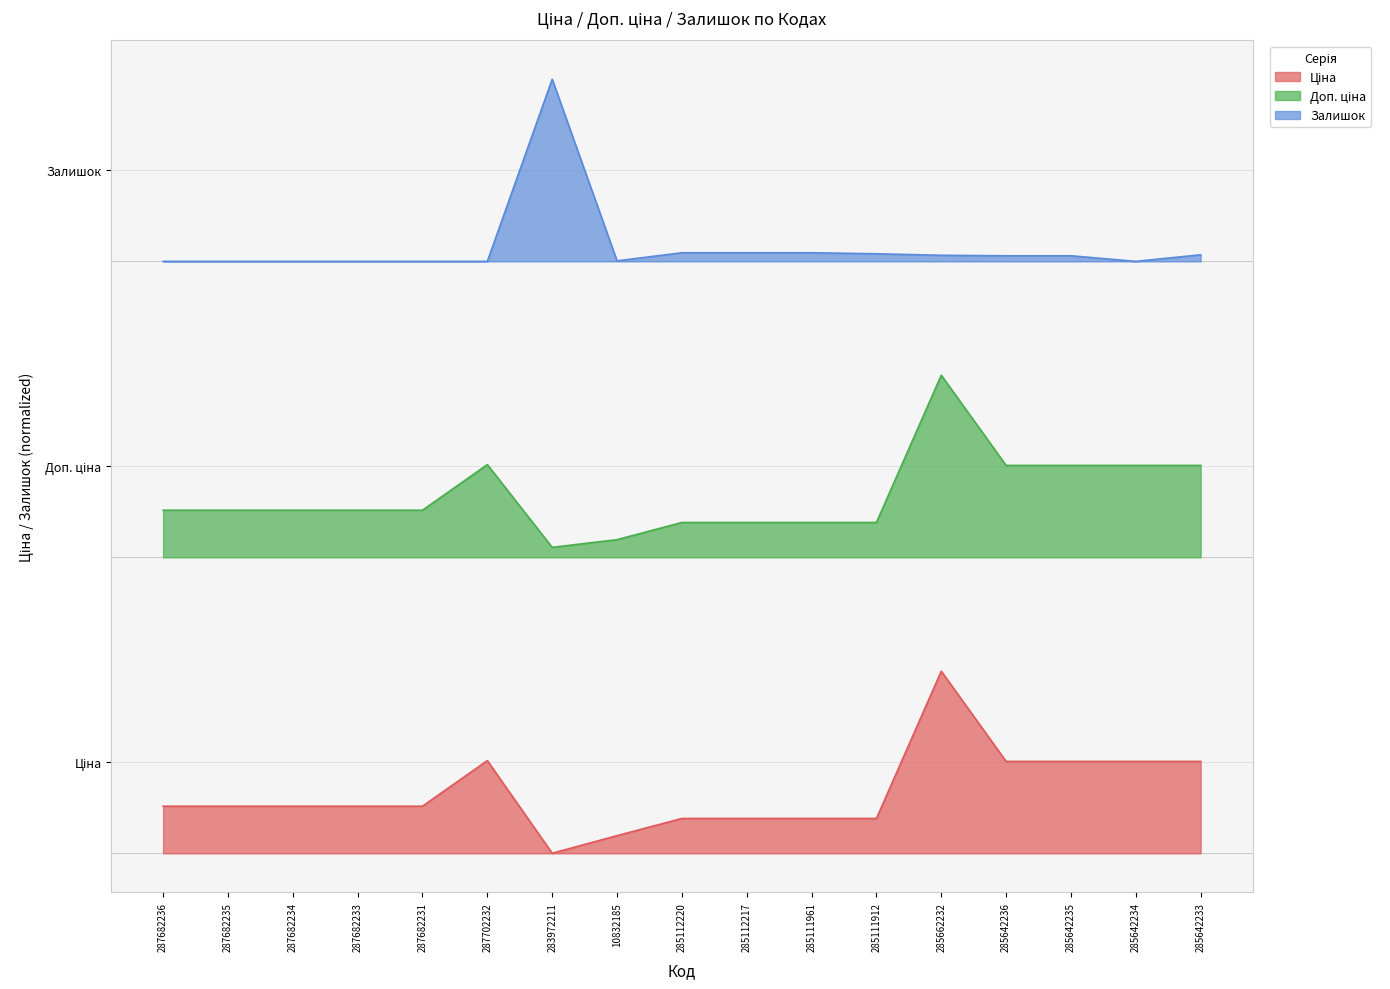

Reading left to right, transcribe all the data shown in this chart.

Ціна: 0.2	0.2	0.2	0.2	0.2	0.4	0.0	0.1	0.2	0.2	0.2	0.2	0.8	0.4	0.4	0.4	0.4
Доп. ціна: 1.5	1.5	1.5	1.5	1.5	1.7	1.3	1.4	1.5	1.5	1.5	1.5	2.1	1.7	1.7	1.7	1.7
Залишок: 2.6	2.6	2.6	2.6	2.6	2.6	3.4	2.6	2.6	2.6	2.6	2.6	2.6	2.6	2.6	2.6	2.6